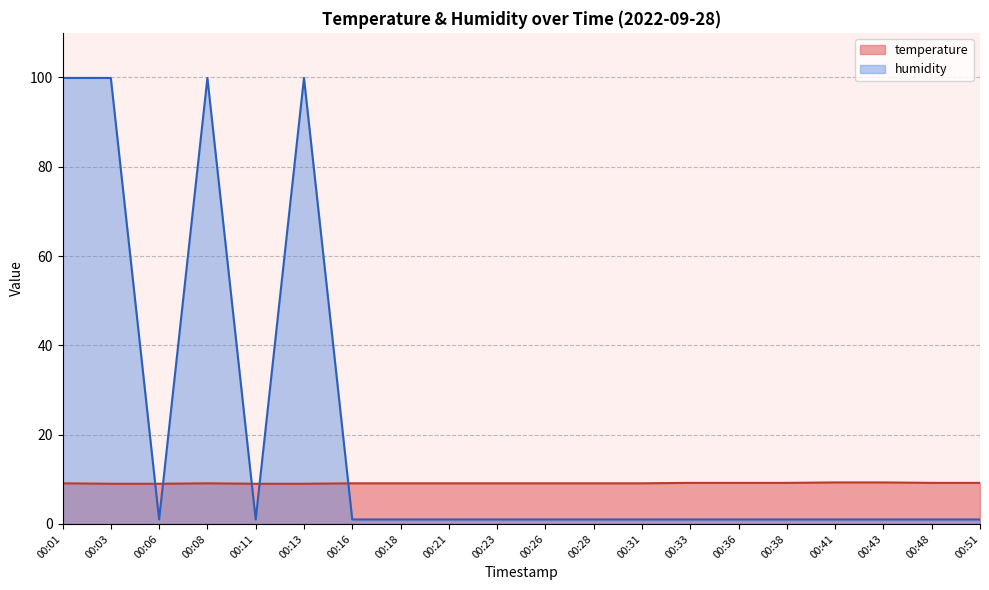

What is the difference between the maximum and second lowest values in the humidity series?

98.9